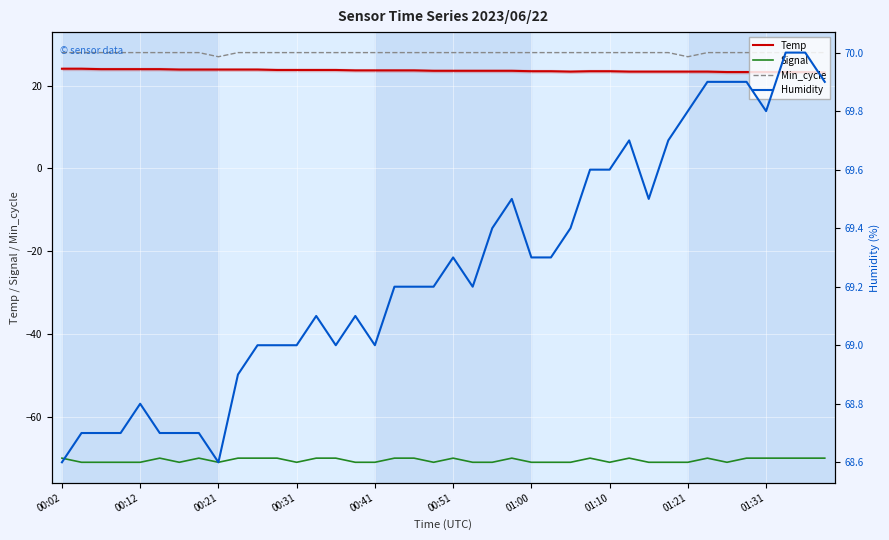

True or false: Humidity has a value of 46.4 at 37.

False